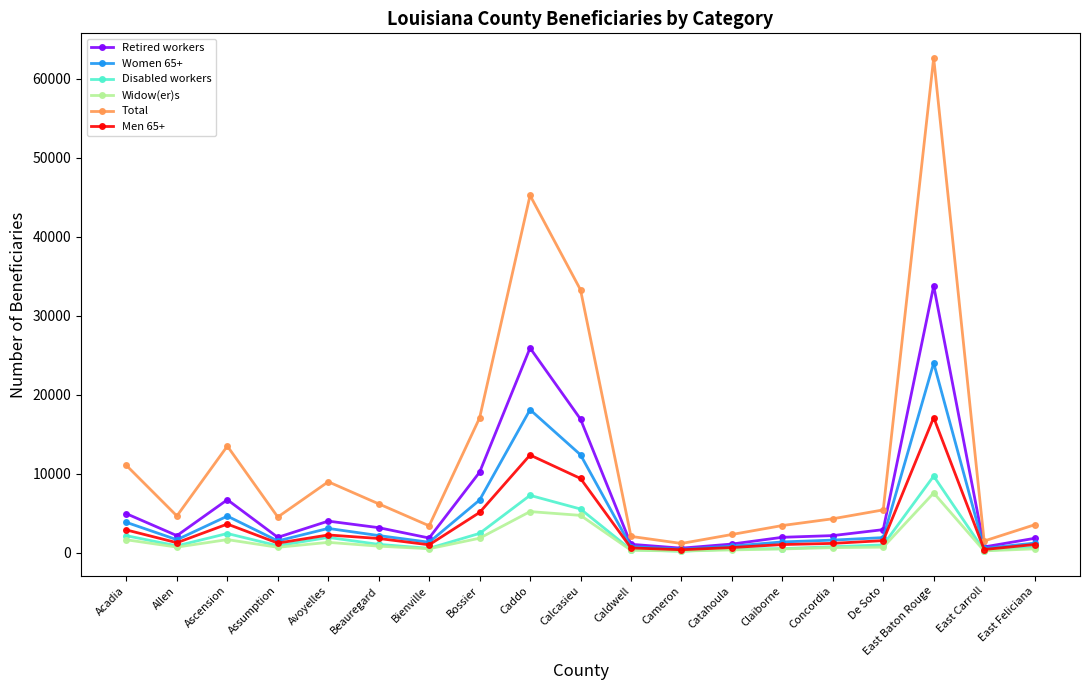

What is the sum of the Disabled workers values at Concordia and Catahoula?

1180